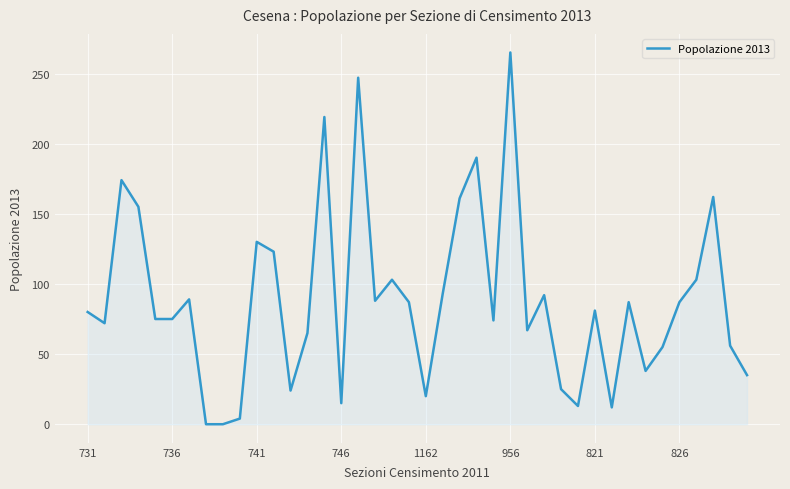

What is the difference between the maximum and minimum values?

265